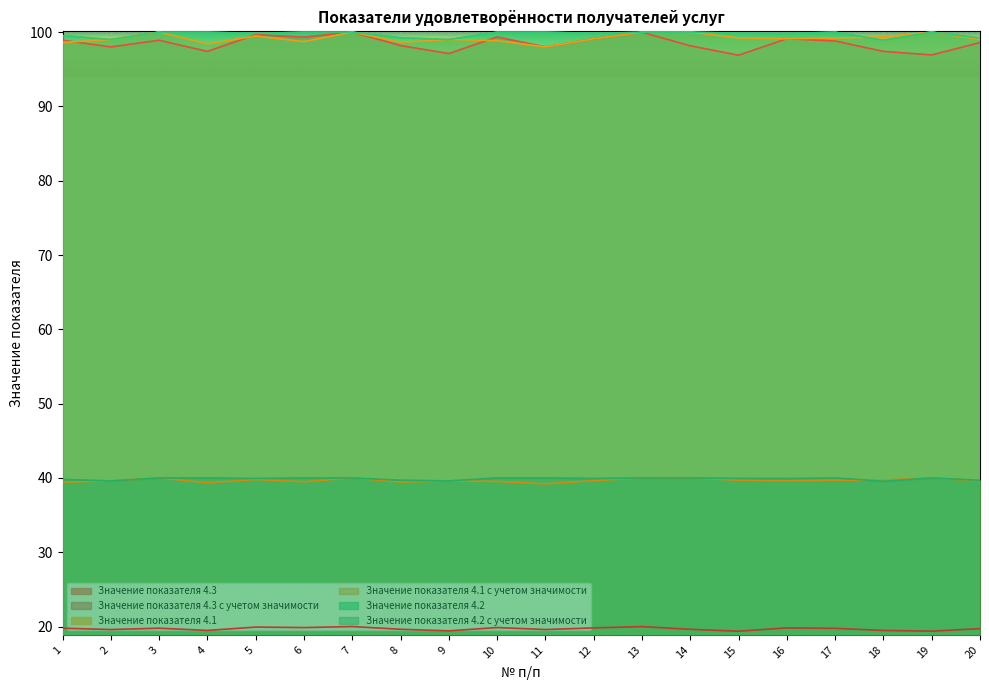

What is the value of the Значение показателя 4.2 point at the 8th from the left?

99.2